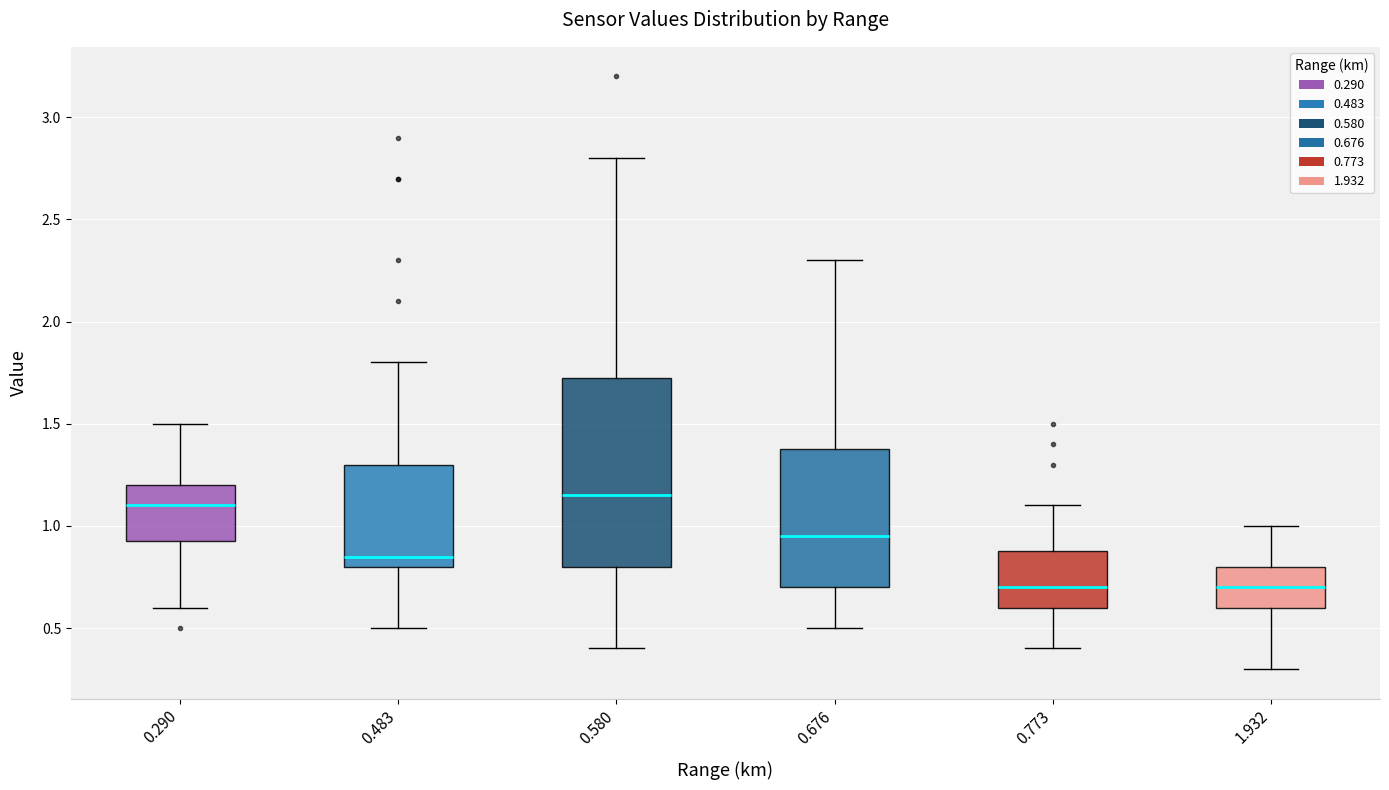

Comparing the boxes themselves (not the whiskers), which one is the tallest?

0.580